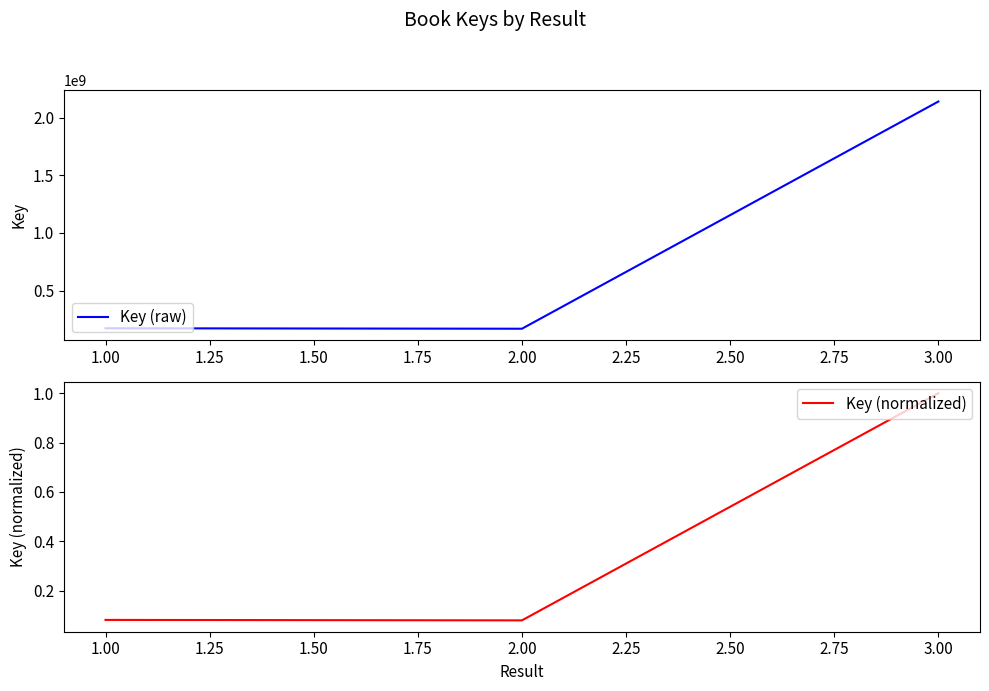

The value of Key (raw) at 1.00 is 173549748. True or false?

True